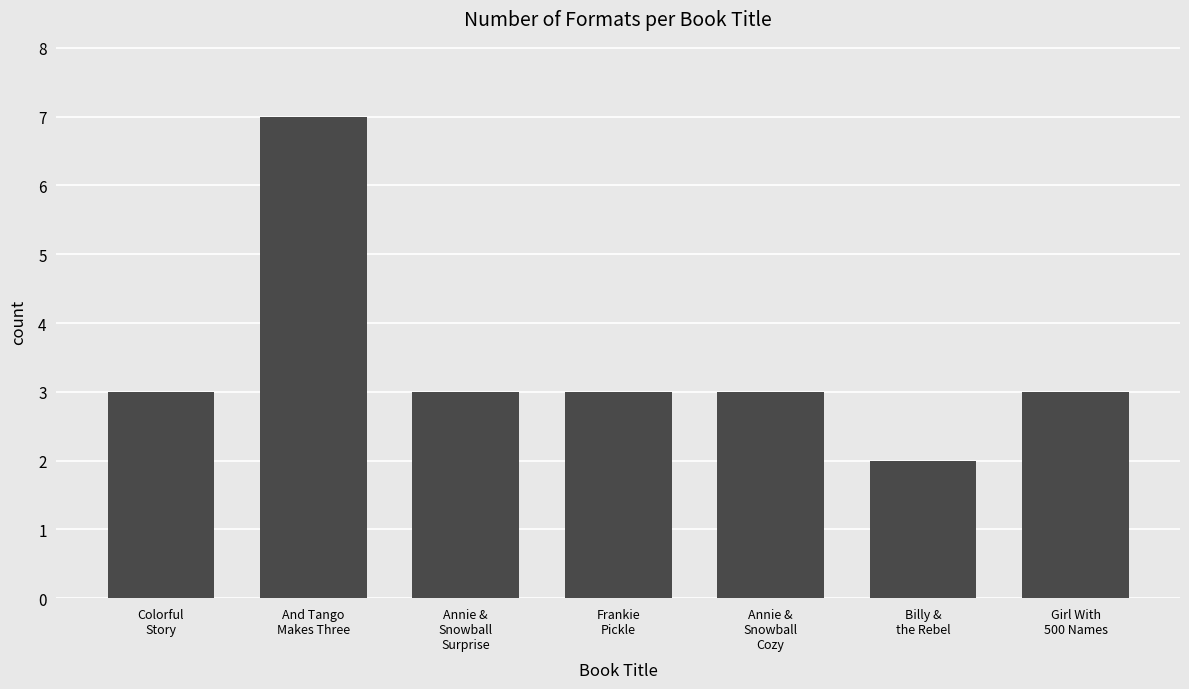

Reading right to left, what are all the values shown in this chart?

3	2	3	3	3	7	3